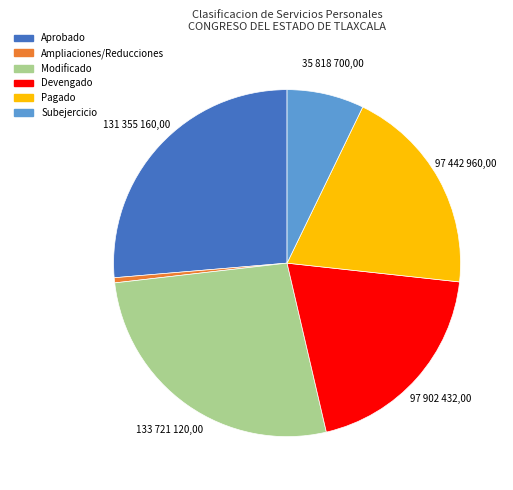

The Subejercicio slice represents 1% of the pie. True or false?

False